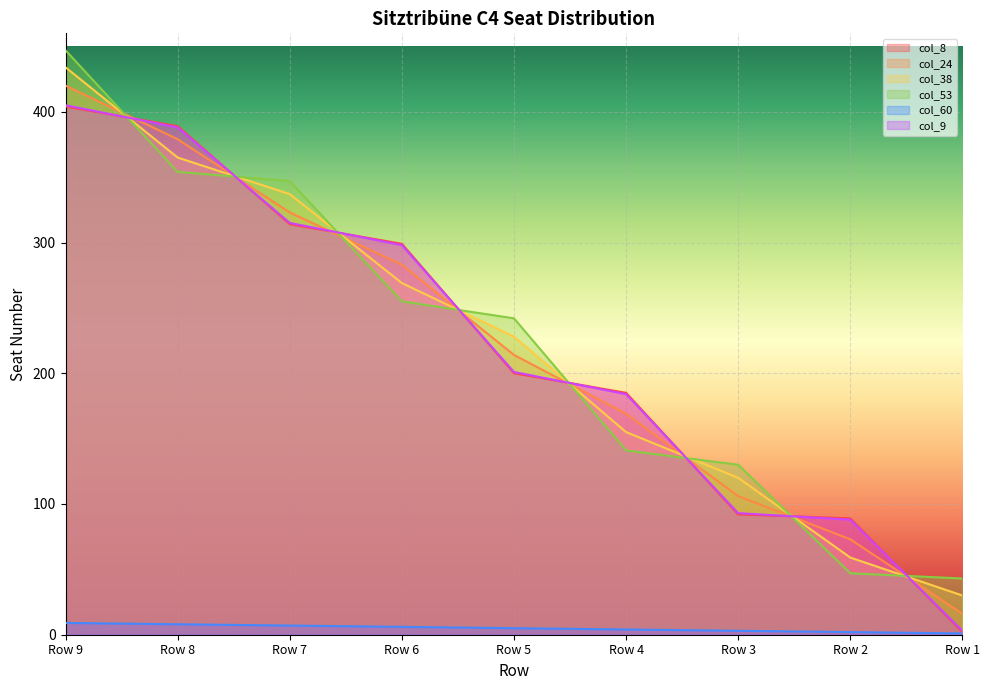

Rank the series at Row 8 from highest to lowest value.

col_8, col_9, col_24, col_38, col_53, col_60